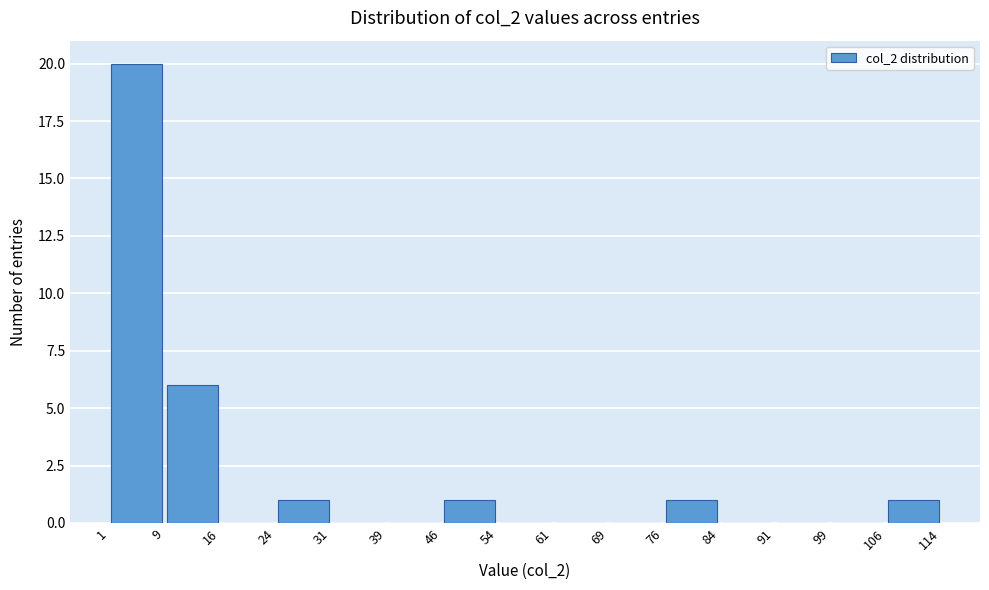

What is the height of the bar covering 76 to 84 on the x-axis? The values are not printed on the chart, so give them approximately, as read against the axis.

1